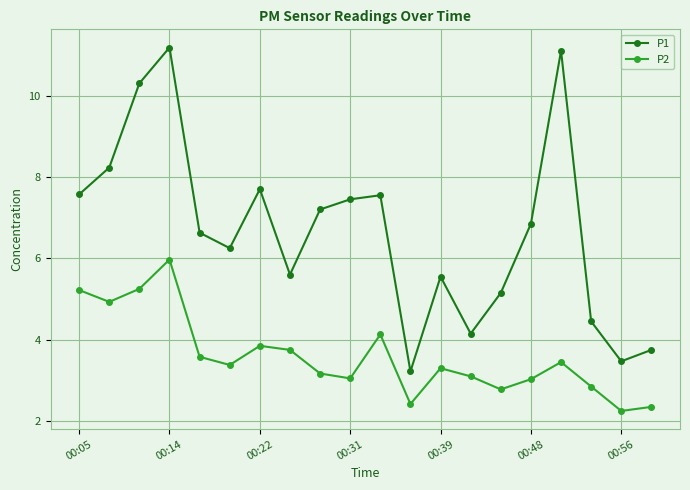

List the series in order of their overall mean, highest first.

P1, P2